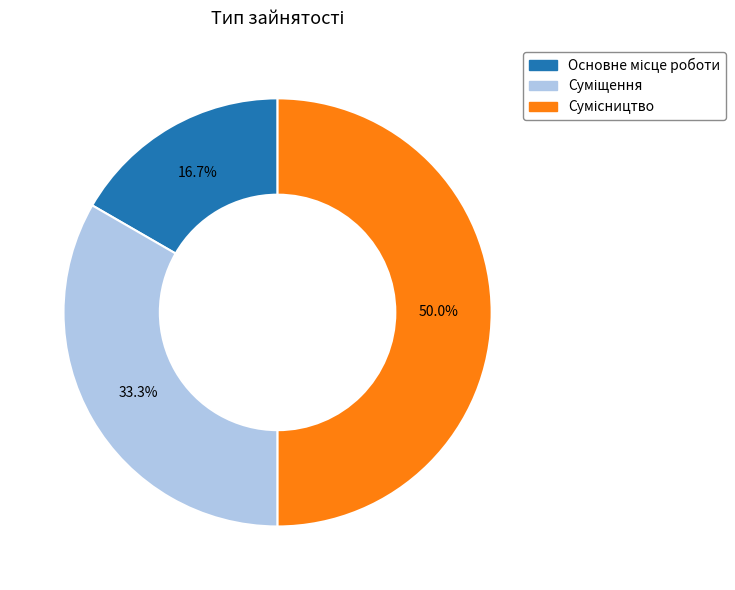

Between Сумісництво and Суміщення, which is larger?

Сумісництво